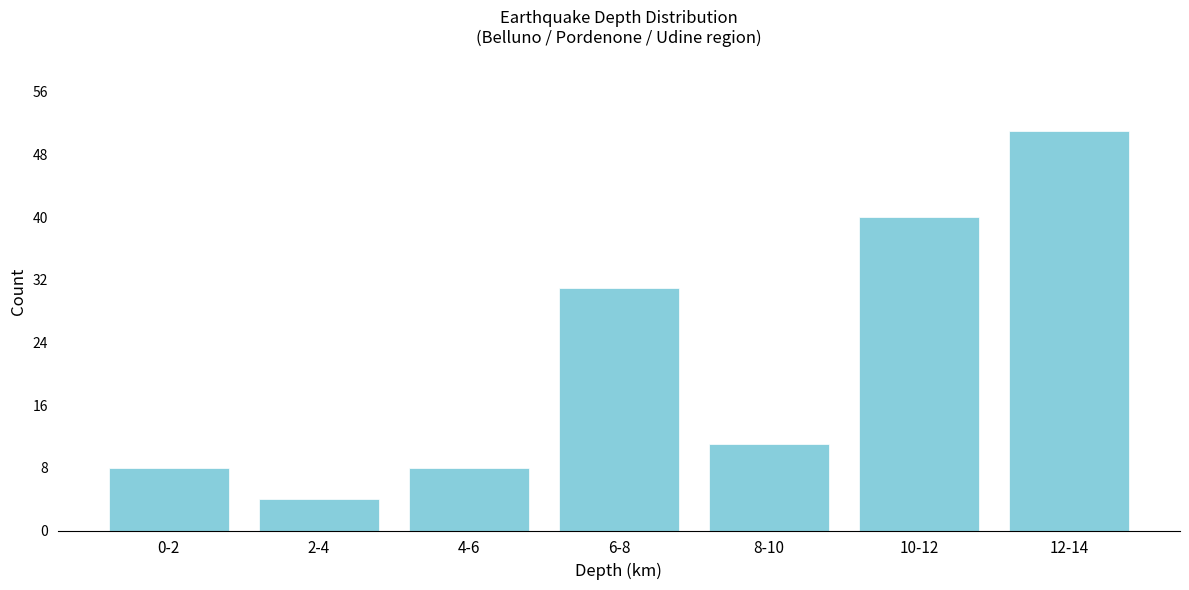

Reading right to left, extract all data points from this chart.

51	40	11	31	8	4	8